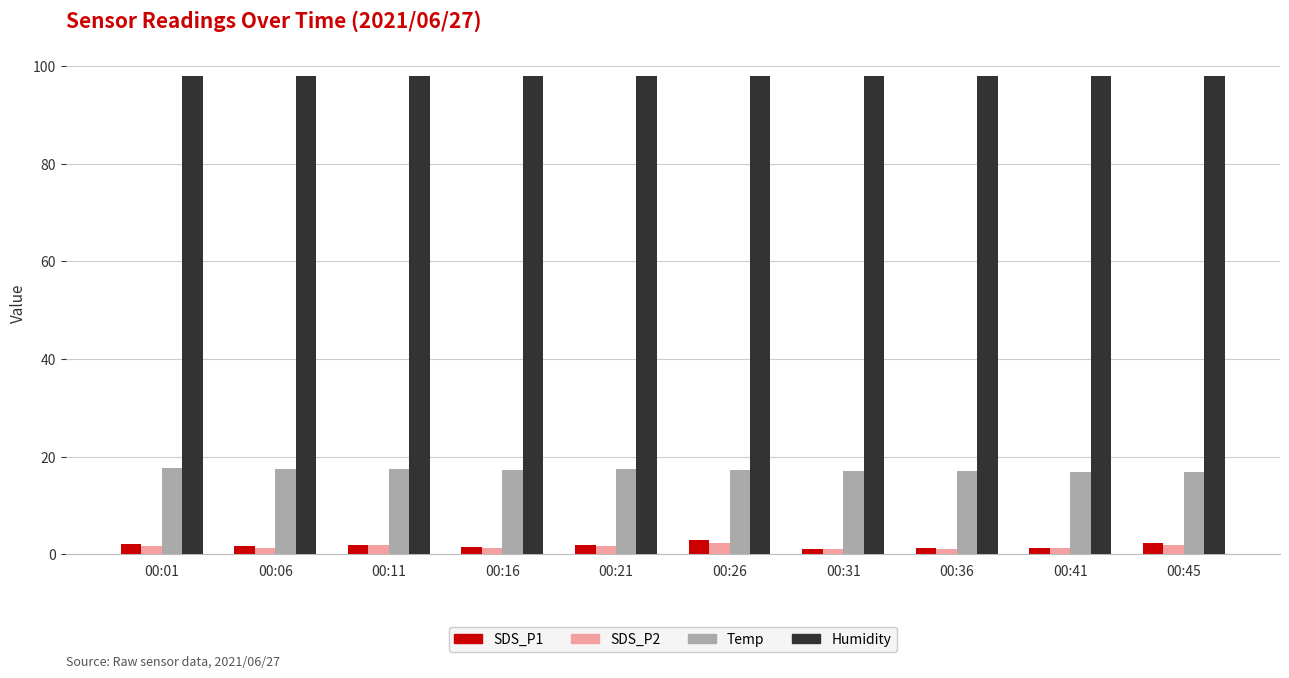

The value of Humidity at 00:45 is 172.4. True or false?

False